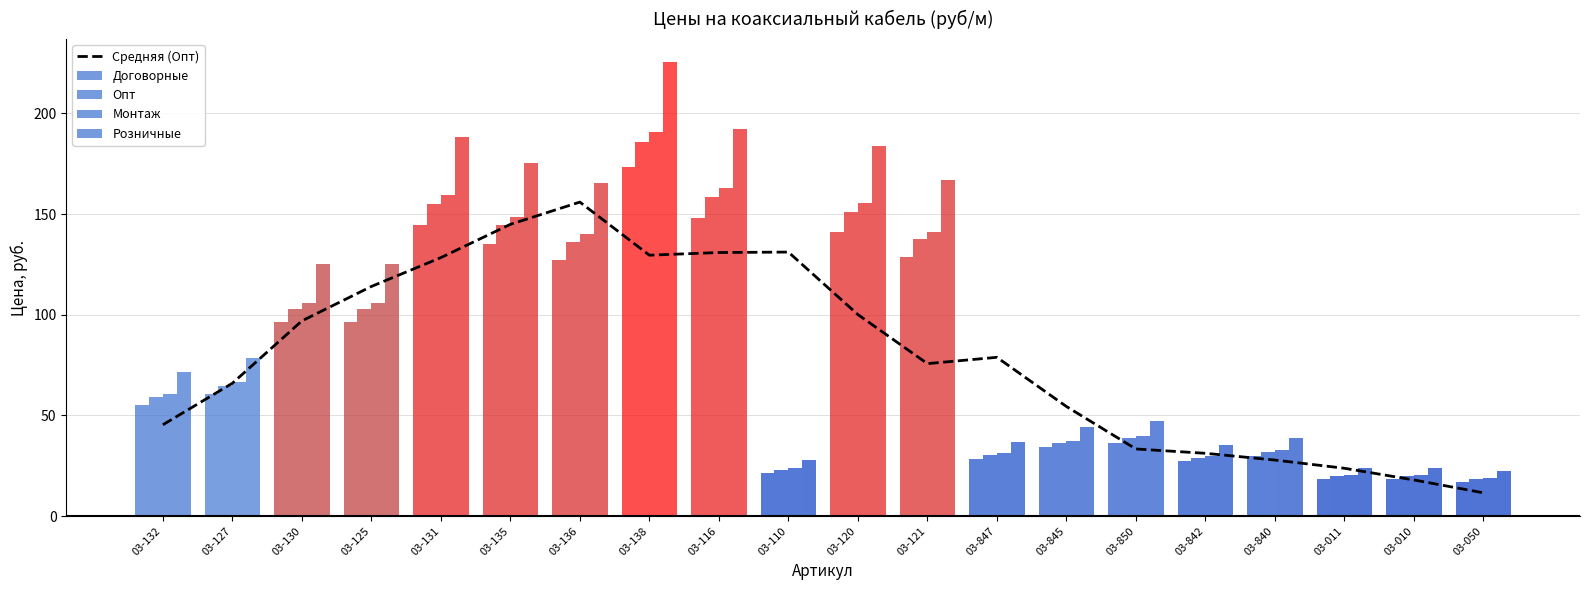

Are the bars horizontal?

No